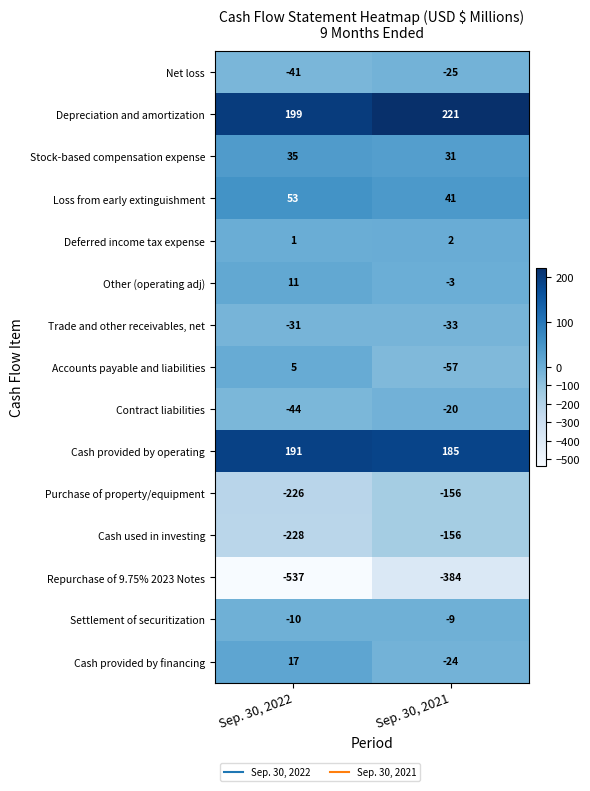

Which series has the largest total across all categories?

Depreciation and amortization